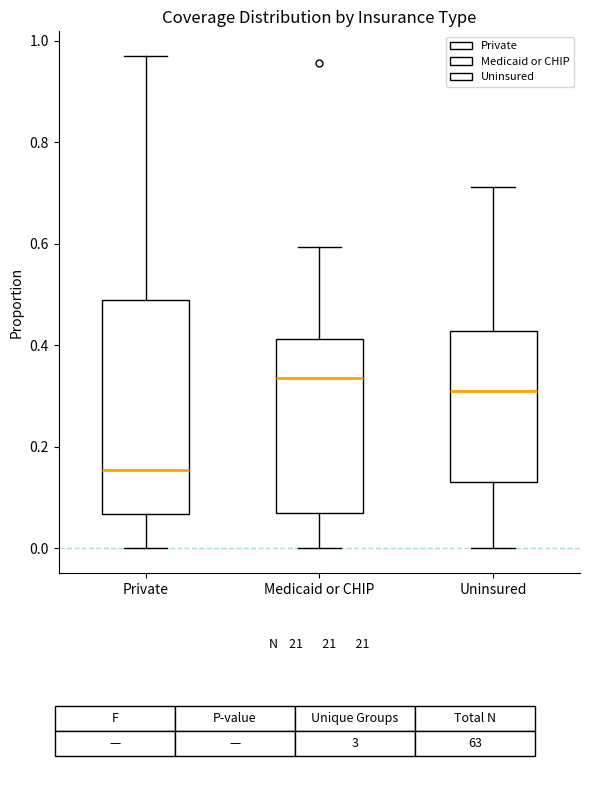

Reading left to right, read every box against the y-axis: the position of its median line, the range the box covers, and the ends of its whiskers. The values are not printed on the chart, so give them approximately, as read against the axis.

Private: median 0.16, box 0.06 to 0.48, whiskers 0.00 to 0.96
Medicaid or CHIP: median 0.34, box 0.06 to 0.42, whiskers 0.00 to 0.60
Uninsured: median 0.32, box 0.14 to 0.42, whiskers 0.00 to 0.72